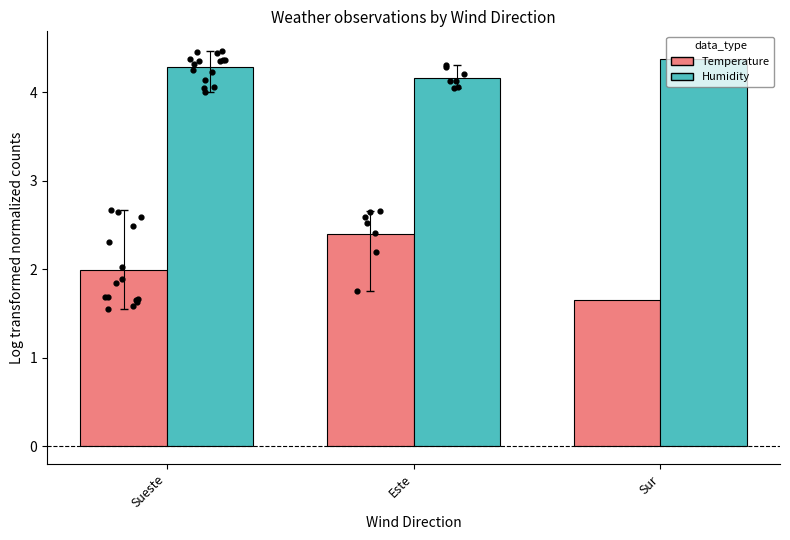

Is the value of Humidity at Sur greater than the value of Temperature at Sur?

Yes